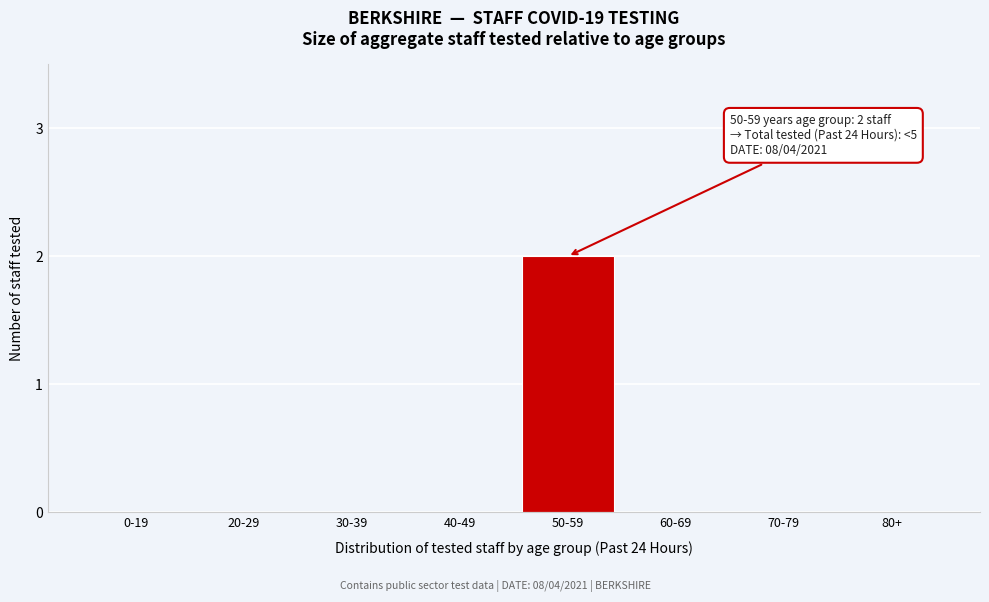

Reading left to right, extract all data points from this chart.

0-19=0	20-29=0	30-39=0	40-49=0	50-59=2	60-69=0	70-79=0	80+=0